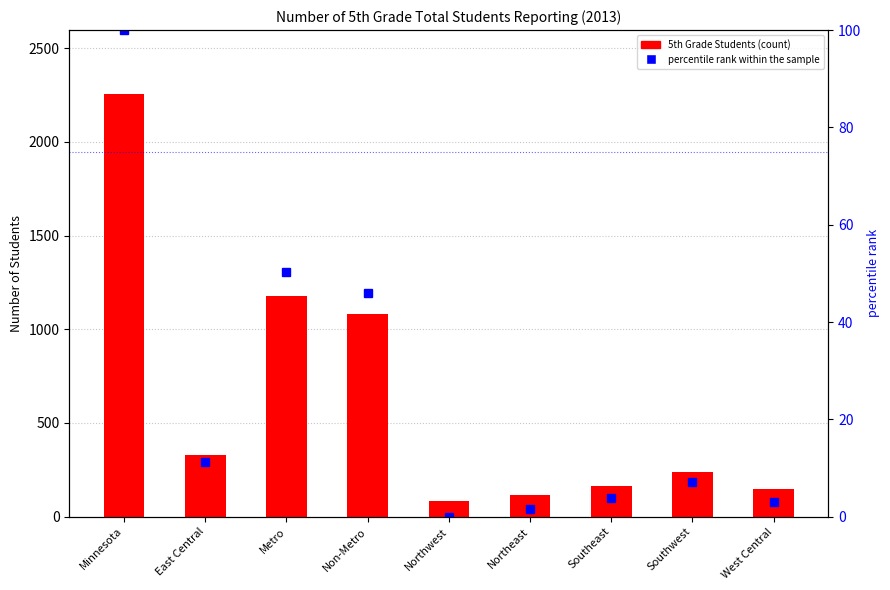

List the series in order of their peak value, highest first.

5th Grade Students, percentile rank within the sample